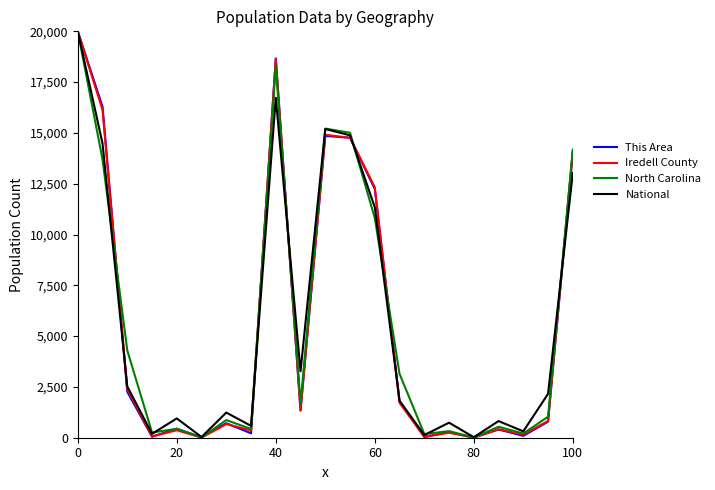

What is the smallest value displayed?

3.5